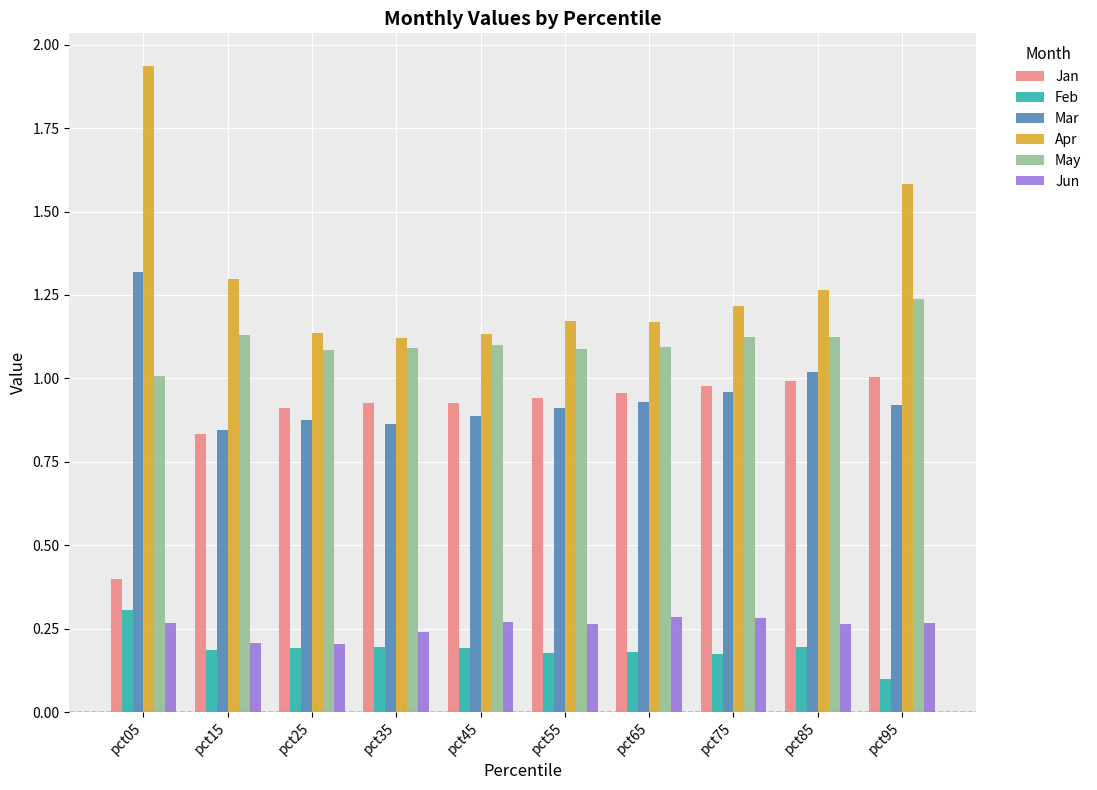

What is the difference between the second highest and minimum values in the Apr series?

0.5